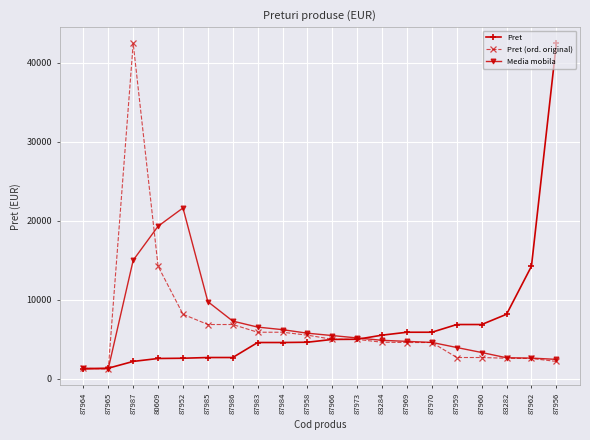

Does the chart have visible grid lines?

Yes